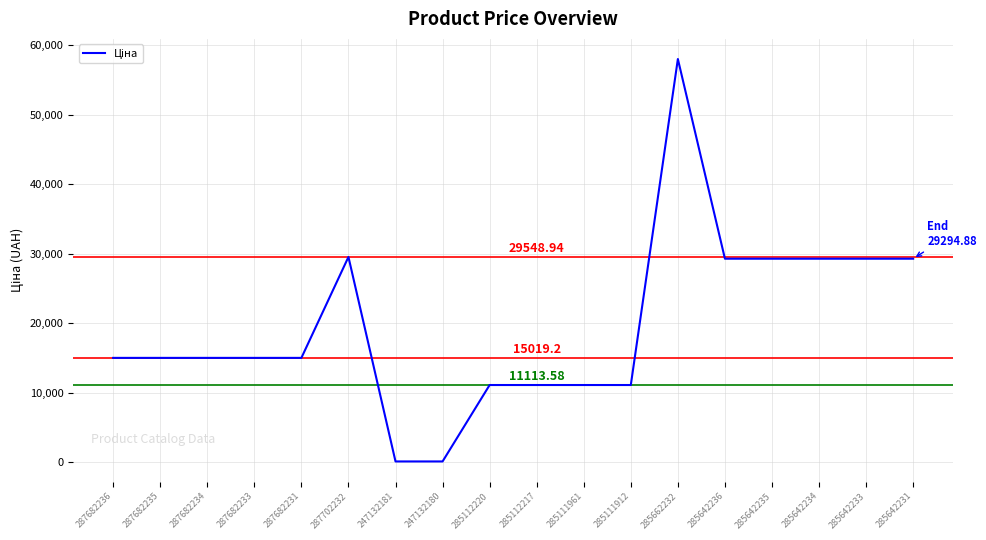

Is it true that the value at 285642231 is 29294.9?

True